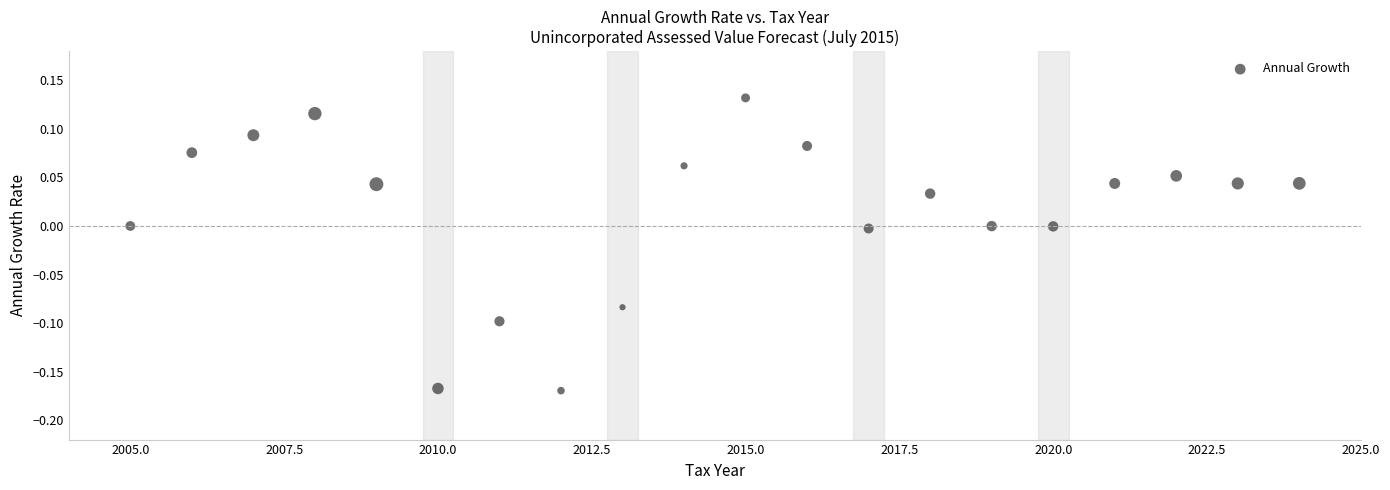

What is the range of X values (max minus min)?

19.0